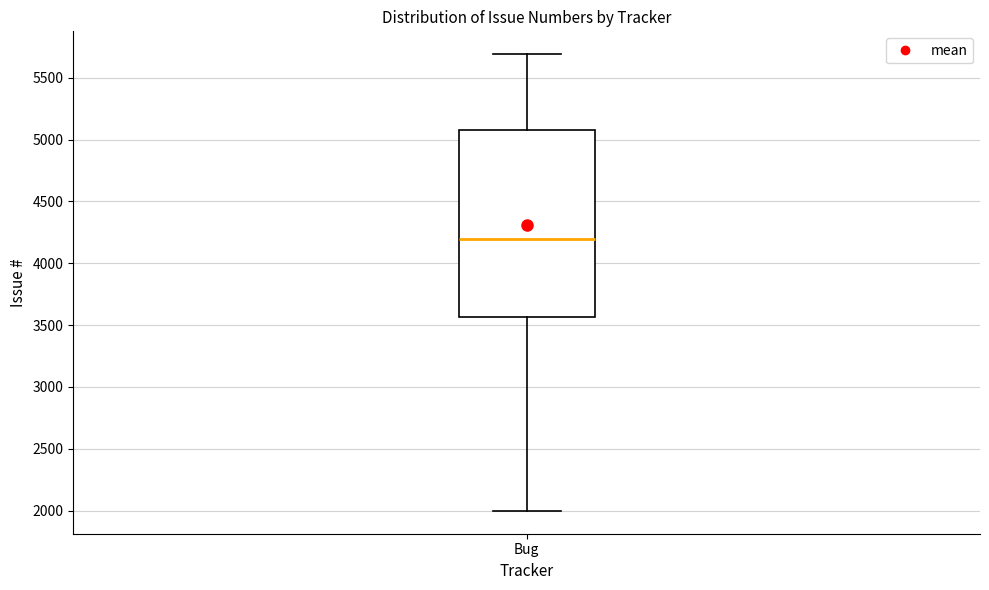

Where is the upper edge of the box for Bug on the y-axis? The values are not printed on the chart, so give them approximately, as read against the axis.

5100